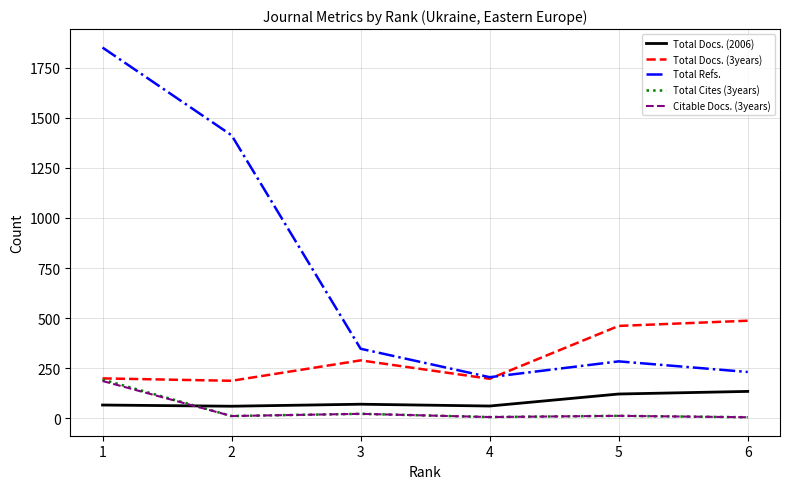

What are all the series names shown in the legend?

Total Docs. (2006), Total Docs. (3years), Total Refs., Total Cites (3years), Citable Docs. (3years)